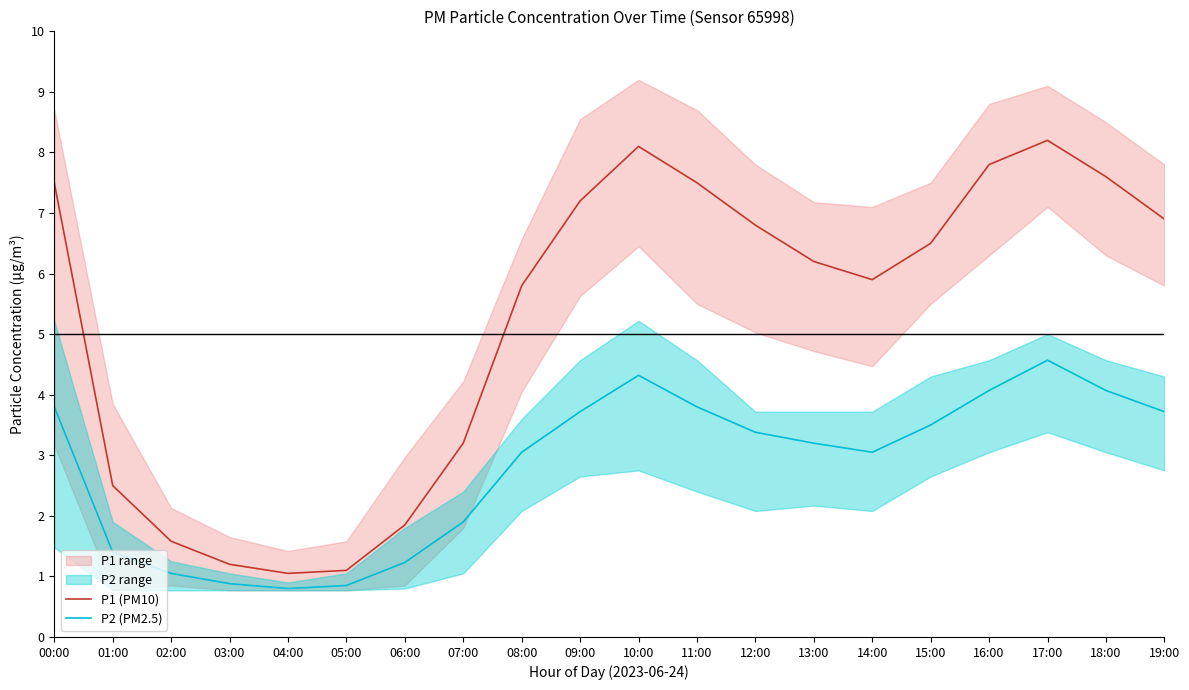

How many data points in P2 (PM2.5) are above 3?

13